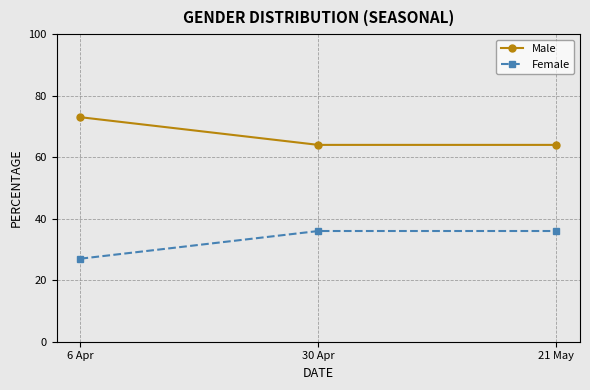

Reading left to right, list all the values displayed in this chart.

Male: 73	64	64
Female: 27	36	36